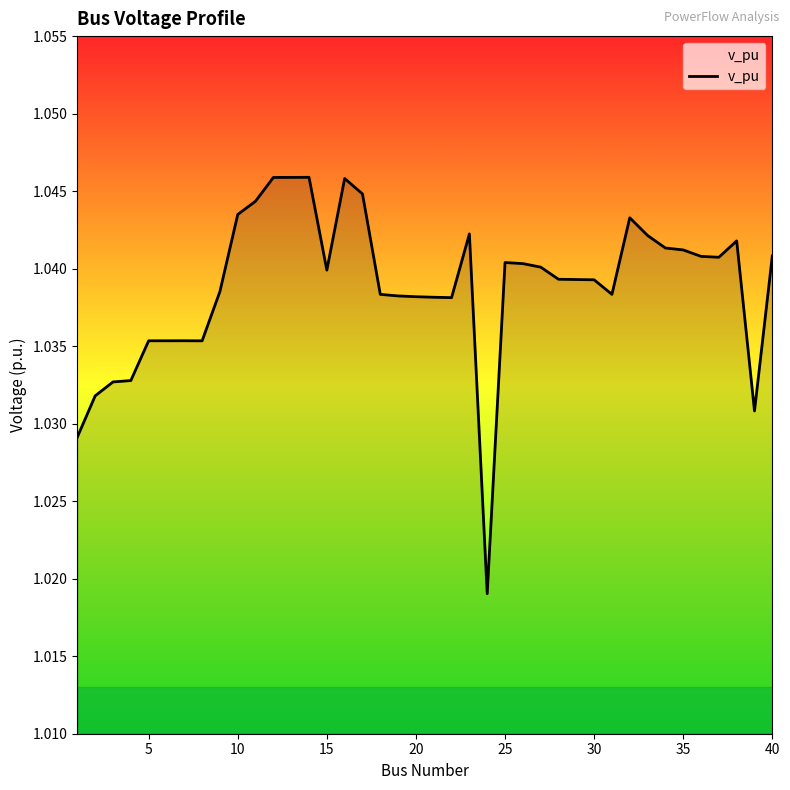

What is the minimum value shown in the chart?

1.0